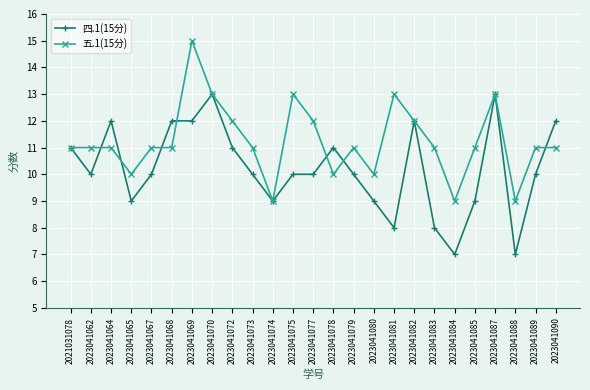

The 五.1(15分) series shows 13 at 2023041088. True or false?

False